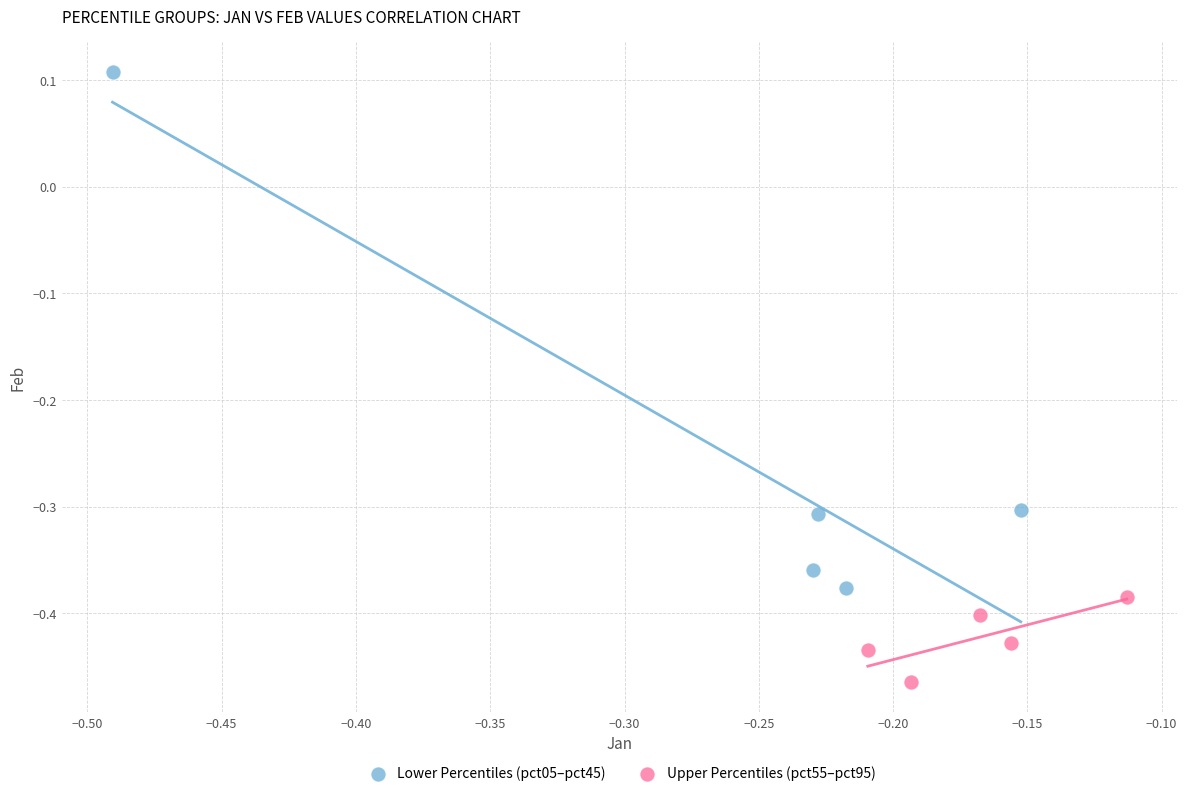

Which series reaches the minimum Y coordinate?

Upper Percentiles (pct55–pct95)